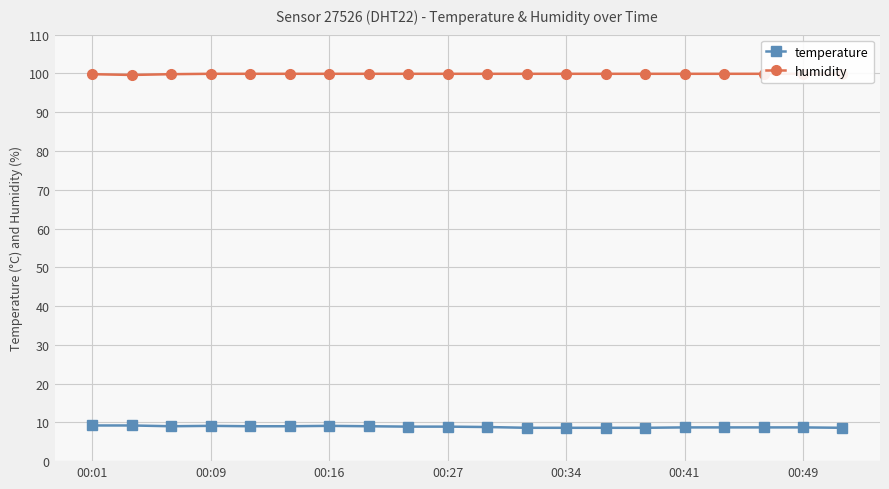

What is the smallest value displayed?

8.6